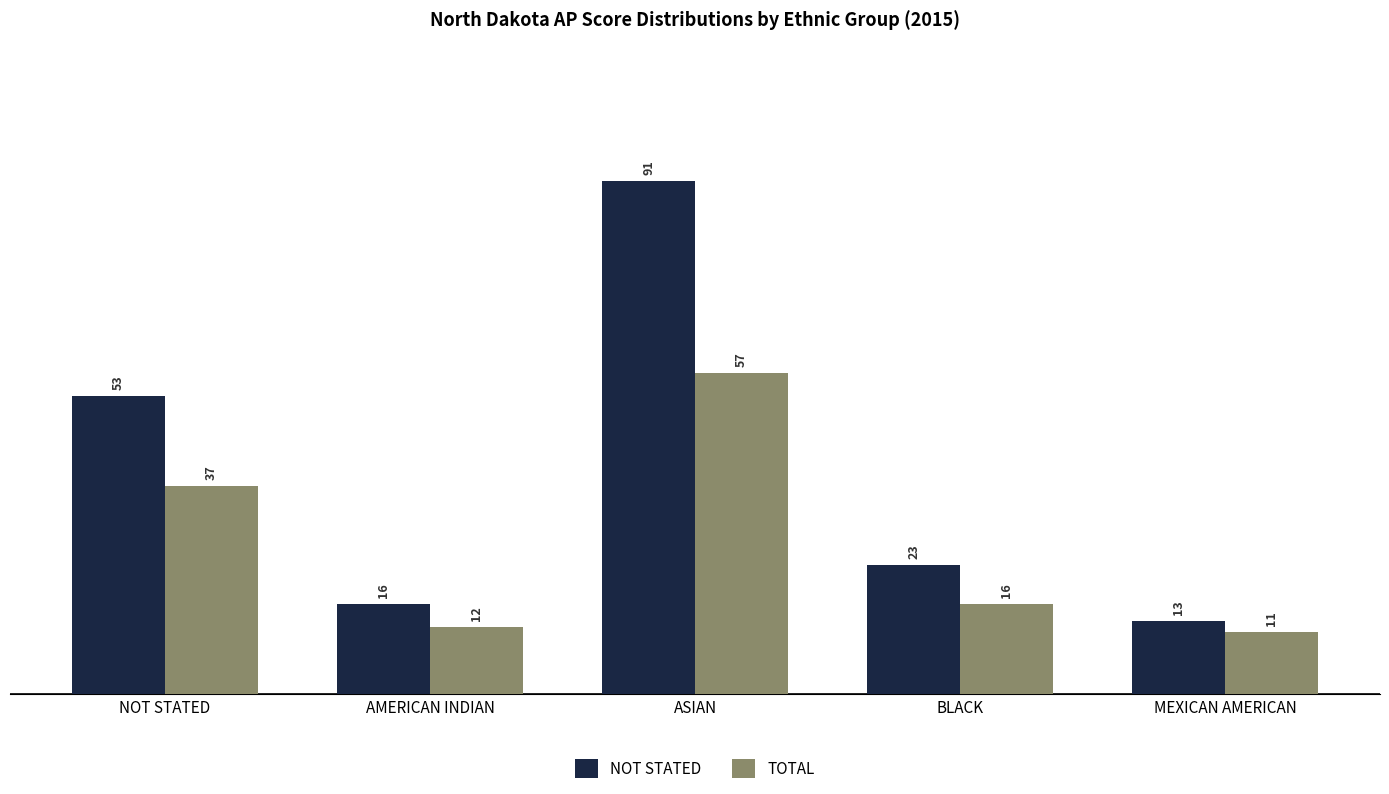

At which label does TOTAL reach its minimum?

MEXICAN AMERICAN